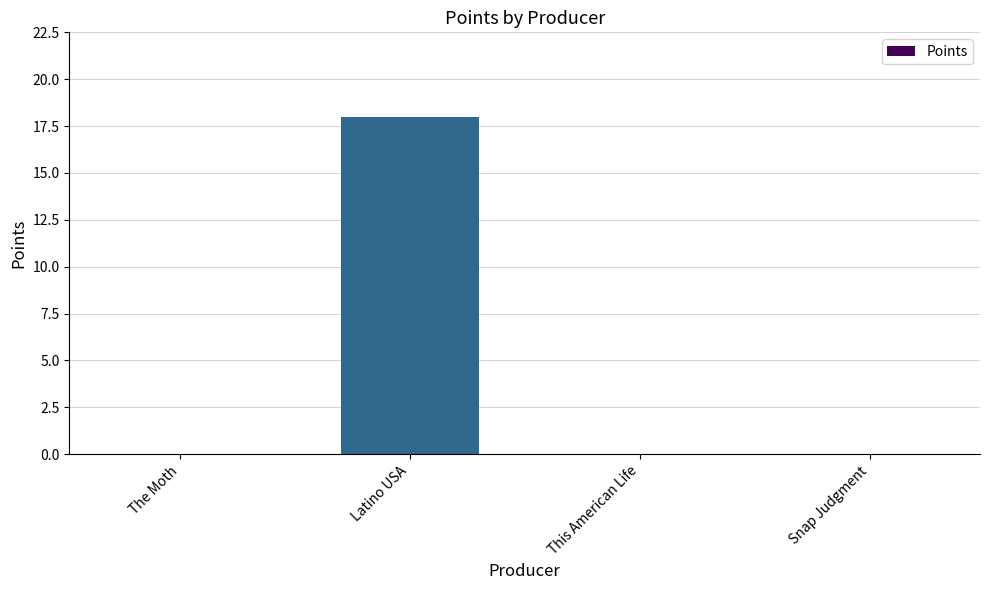

Count the values in the range 0 to 18.

4